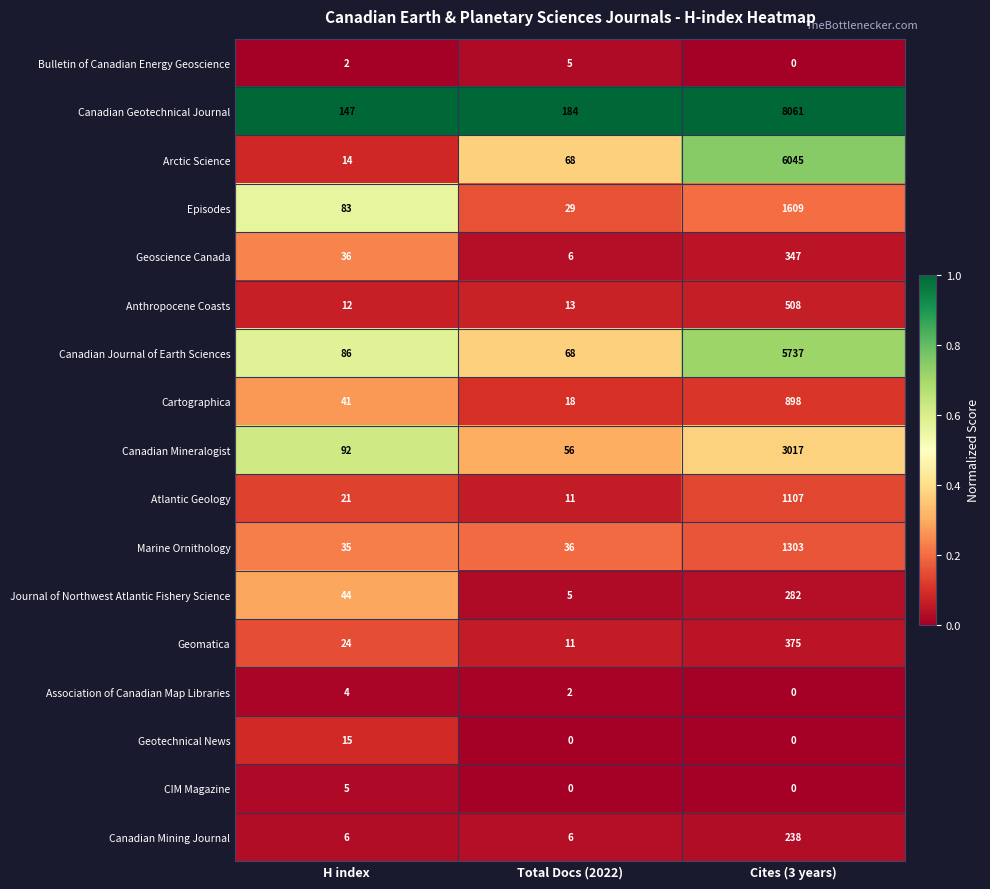

What is the difference between the maximum and minimum values in the Bulletin of Canadian Energy Geoscience series?

5